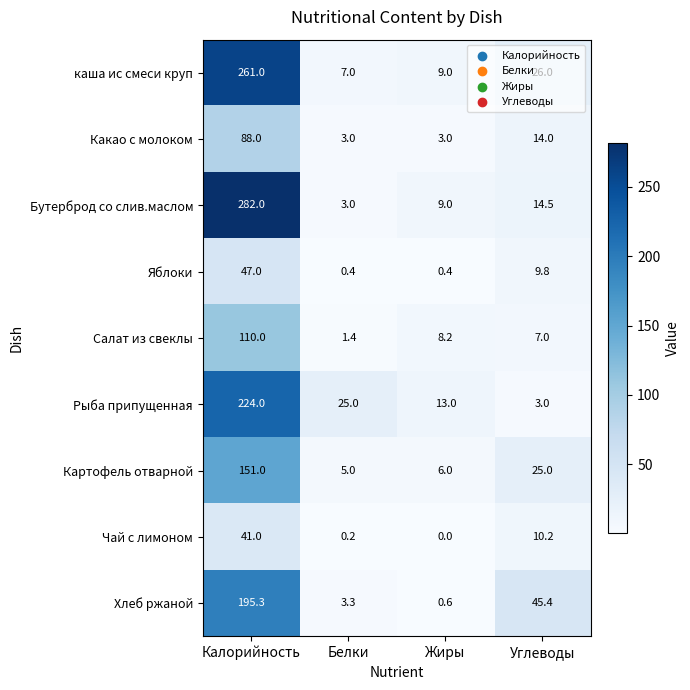

What is the total value across all series at Белки?

48.3